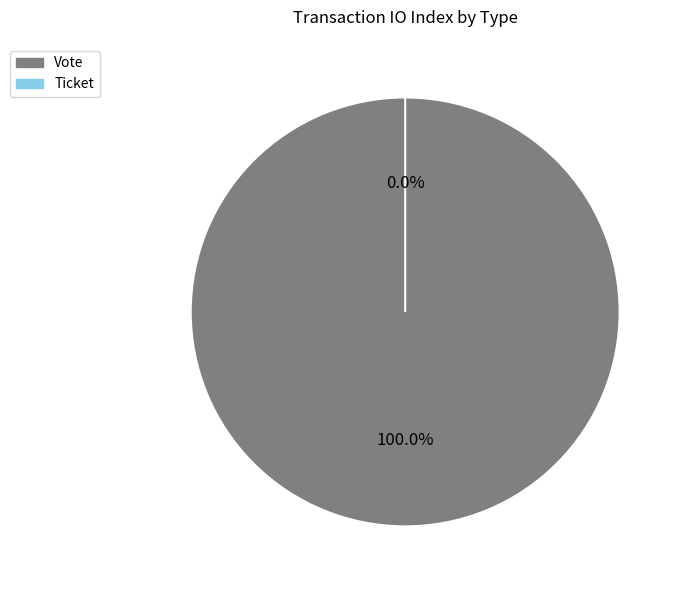

To the nearest percent, what is the combined percentage of Ticket and Vote?

100%